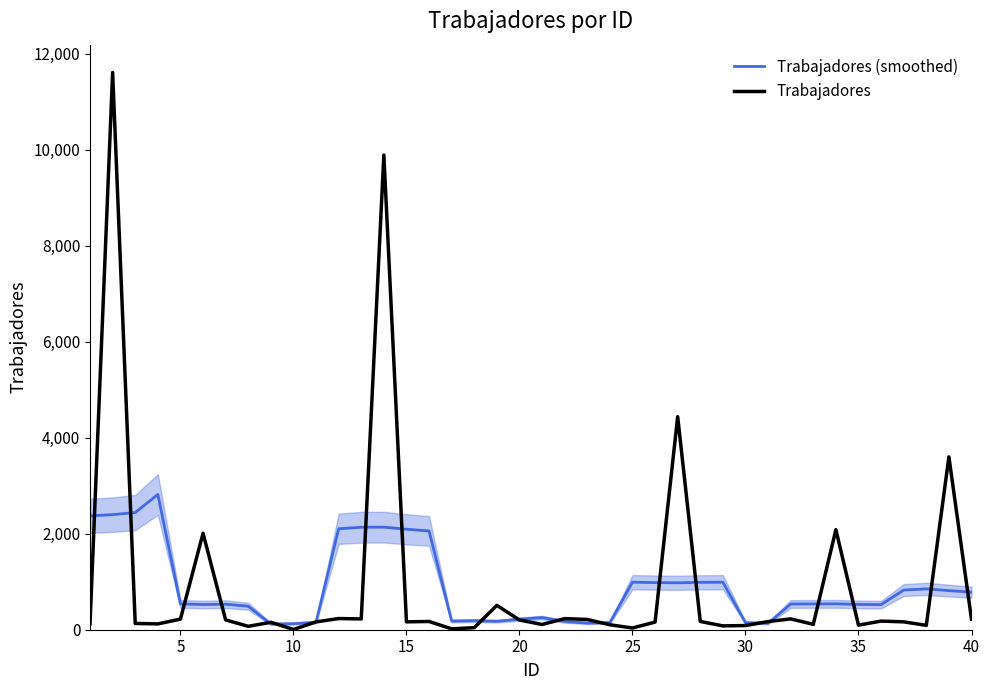

How many data points in Trabajadores (smoothed) are less than 537?

19